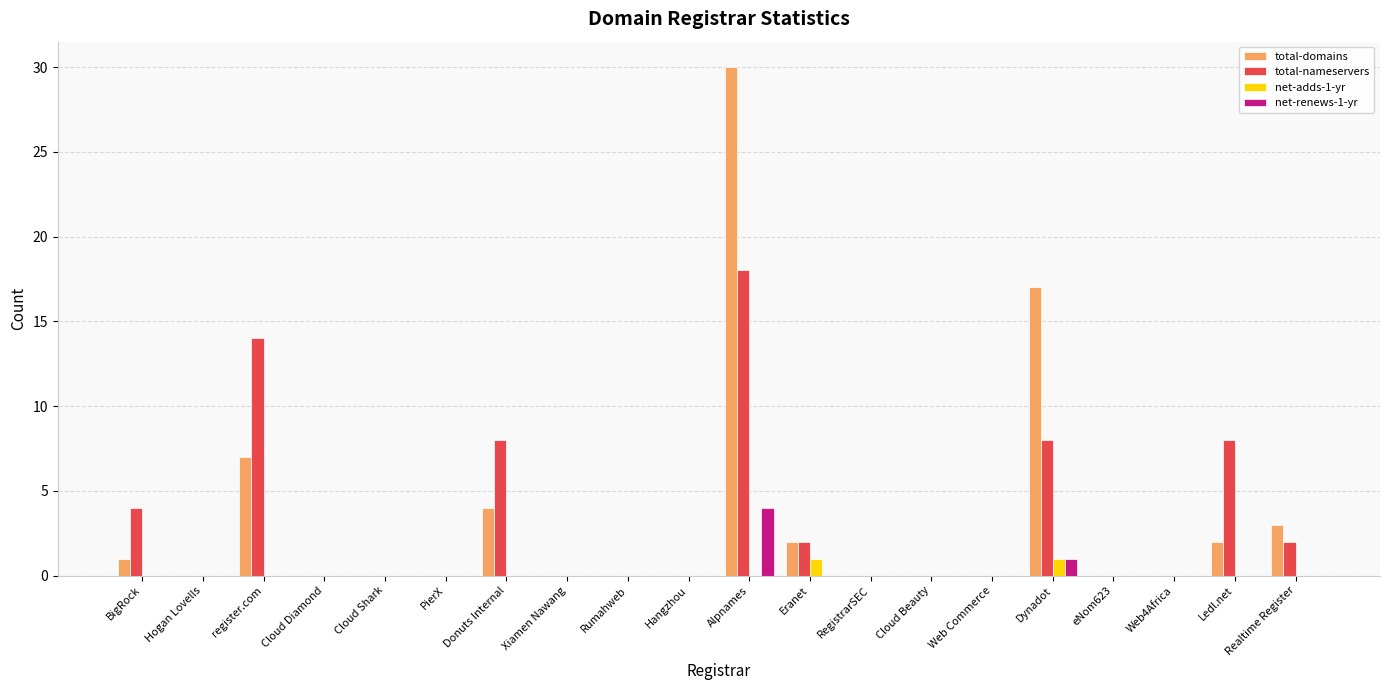

What is the highest value of the total-nameservers series?

18